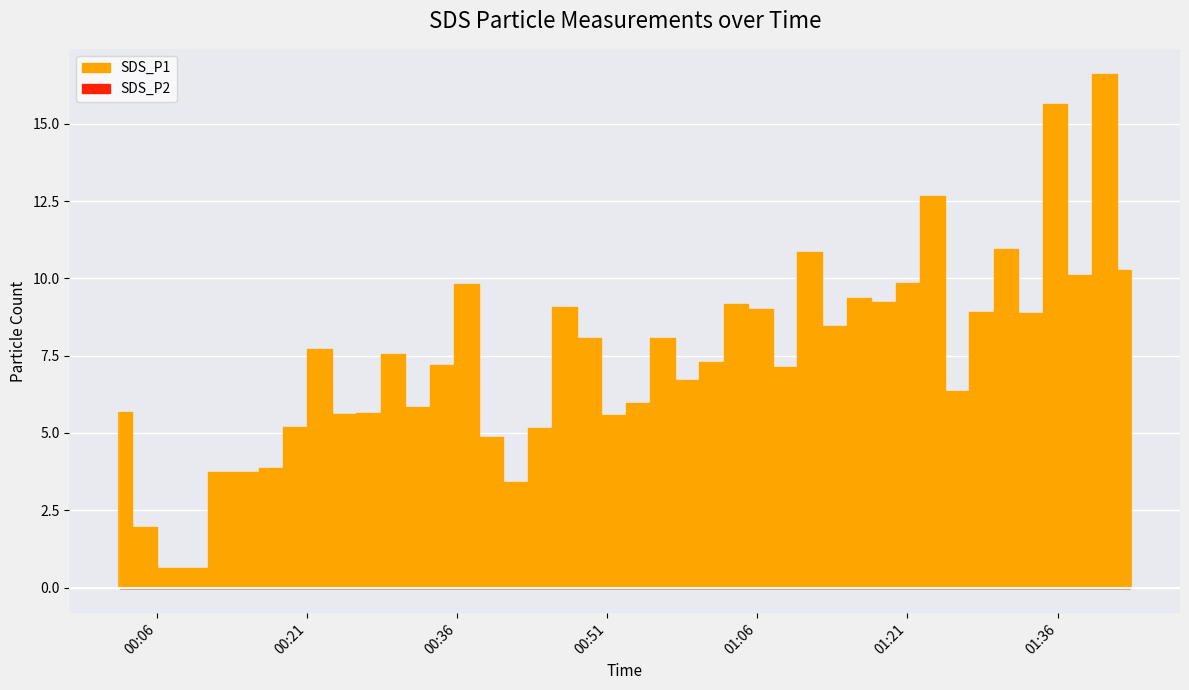

True or false: SDS_P1 and SDS_P2 intersect in this chart.

False